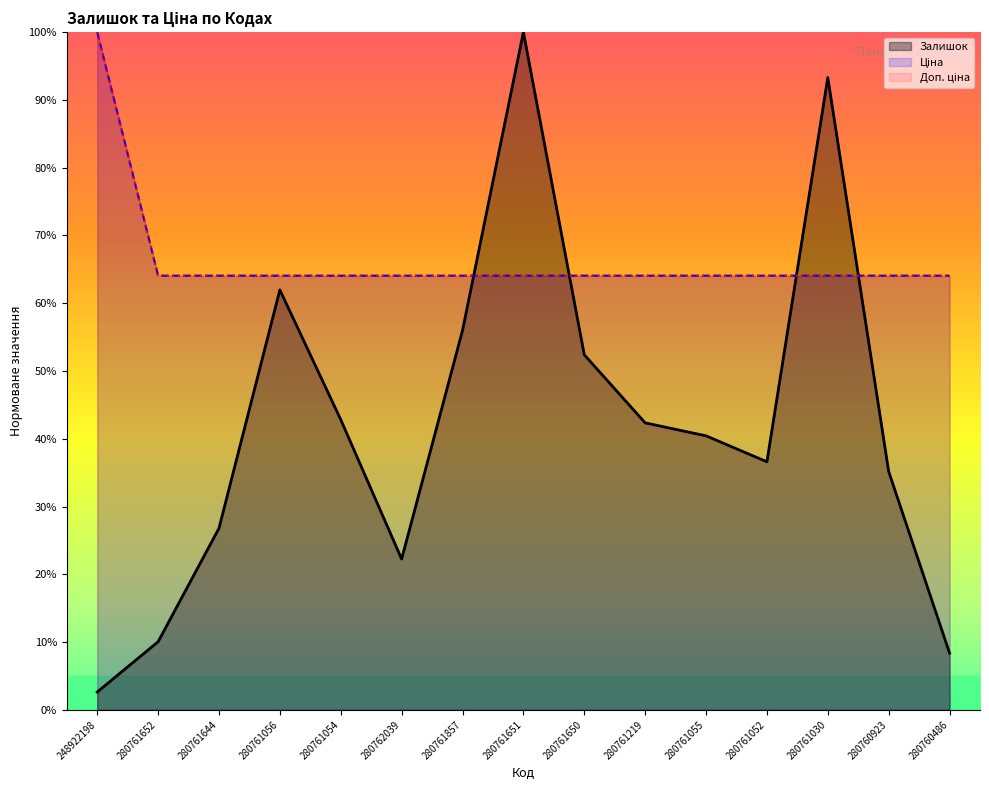

Where is the first local maximum for Залишок?

280761056